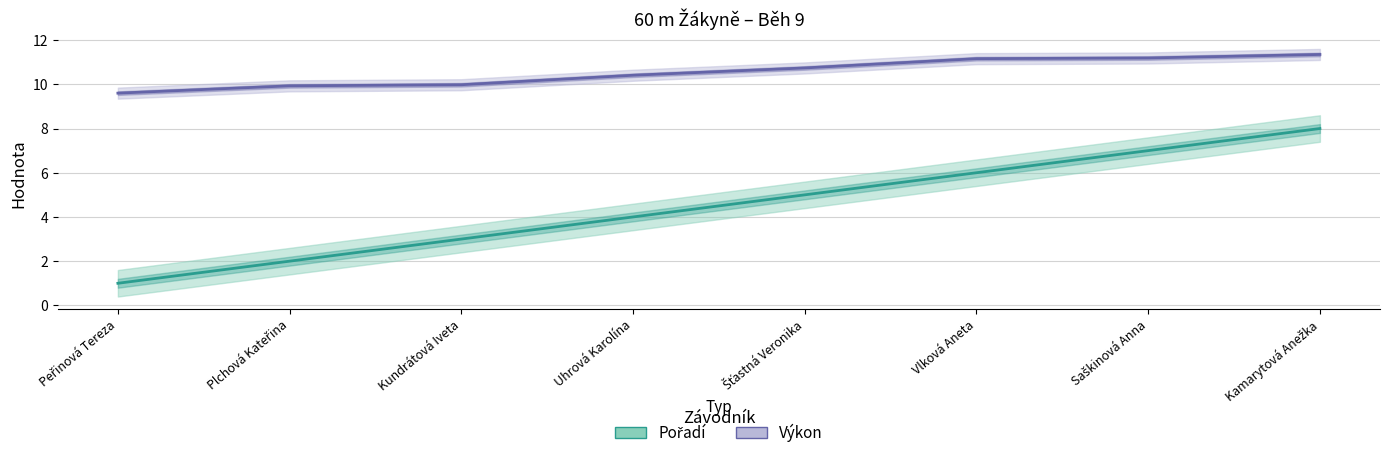

What are all the series names shown in the legend?

Pořadí, Výkon